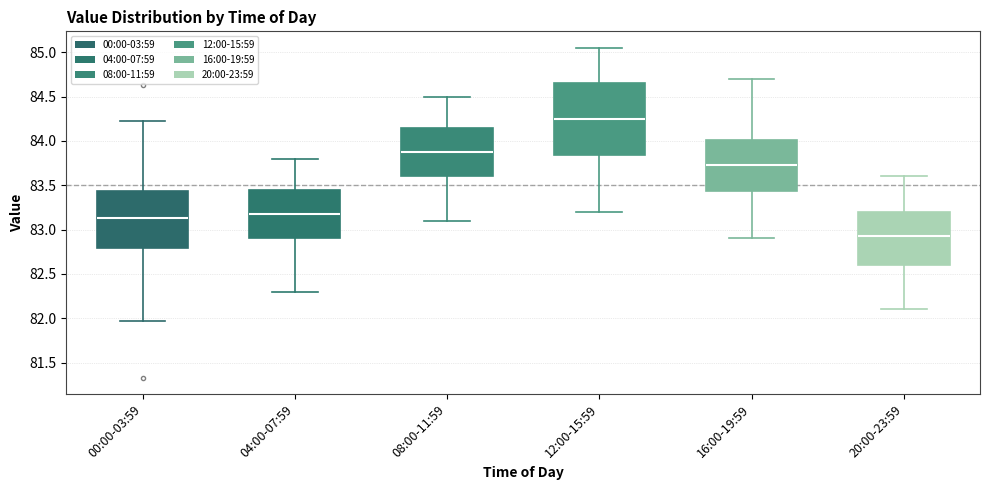

Which box's median line is the highest?

12:00-15:59